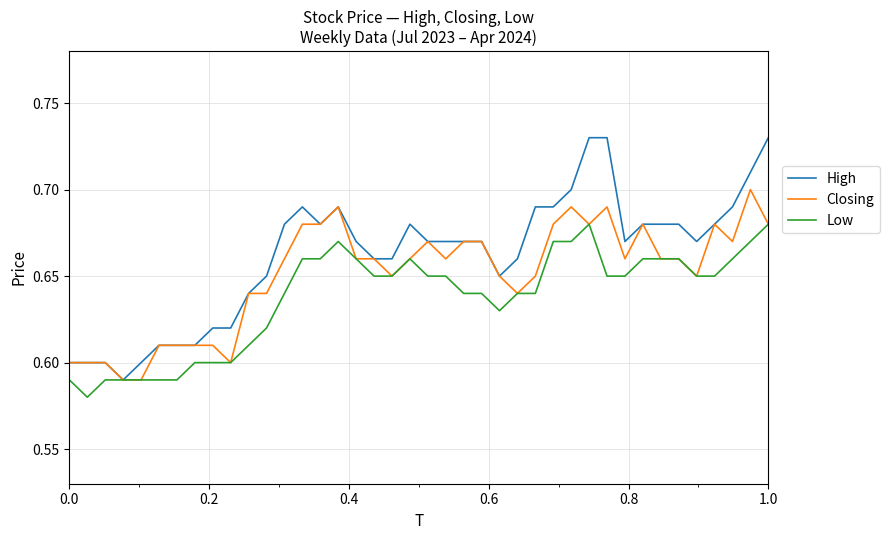

What is the difference between the second highest and second lowest values in the Closing series?

0.1